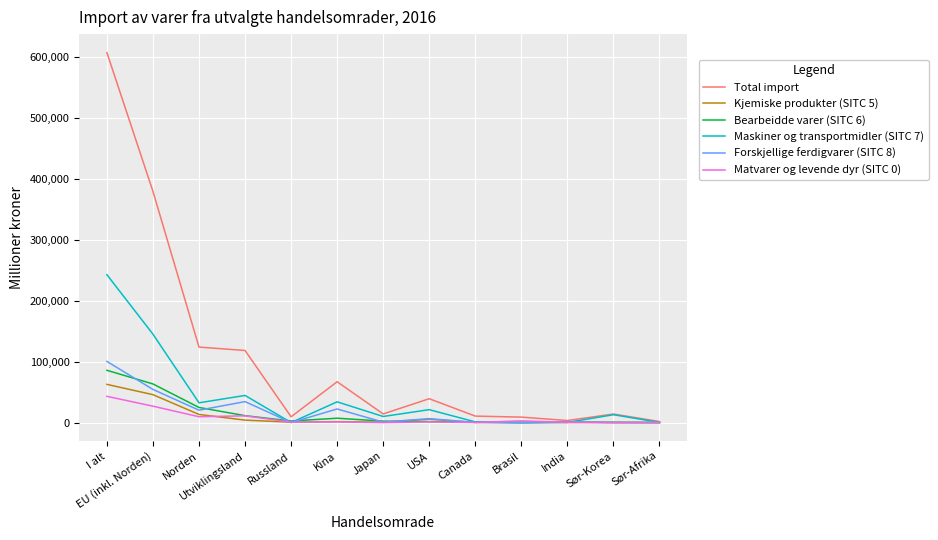

Which label corresponds to the largest value in the chart?

I alt